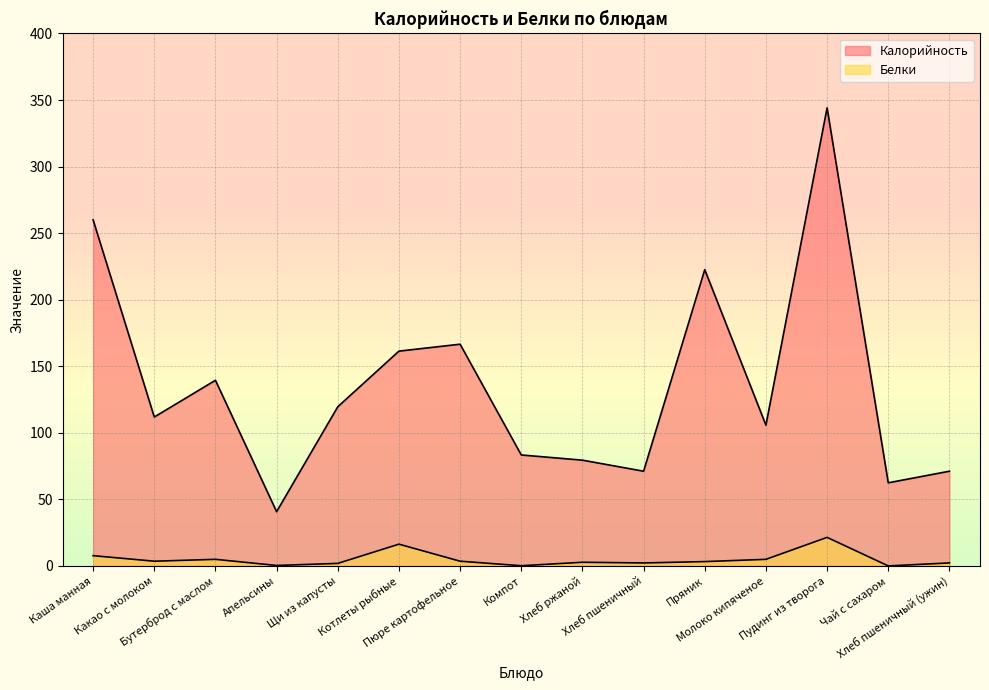

List the labels in order of Белки value, smallest first.

Чай с сахаром, Компот, Апельсины, Щи из капусты, Хлеб пшеничный, Хлеб пшеничный (ужин), Хлеб ржаной, Пряник, Какао с молоком, Пюре картофельное, Бутерброд с маслом, Молоко кипяченое, Каша манная, Котлеты рыбные, Пудинг из творога